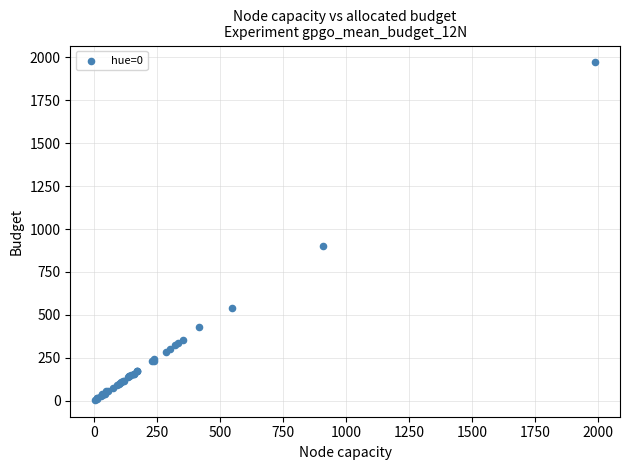

What Y value in the scatter plot is closest to 988?

902.5